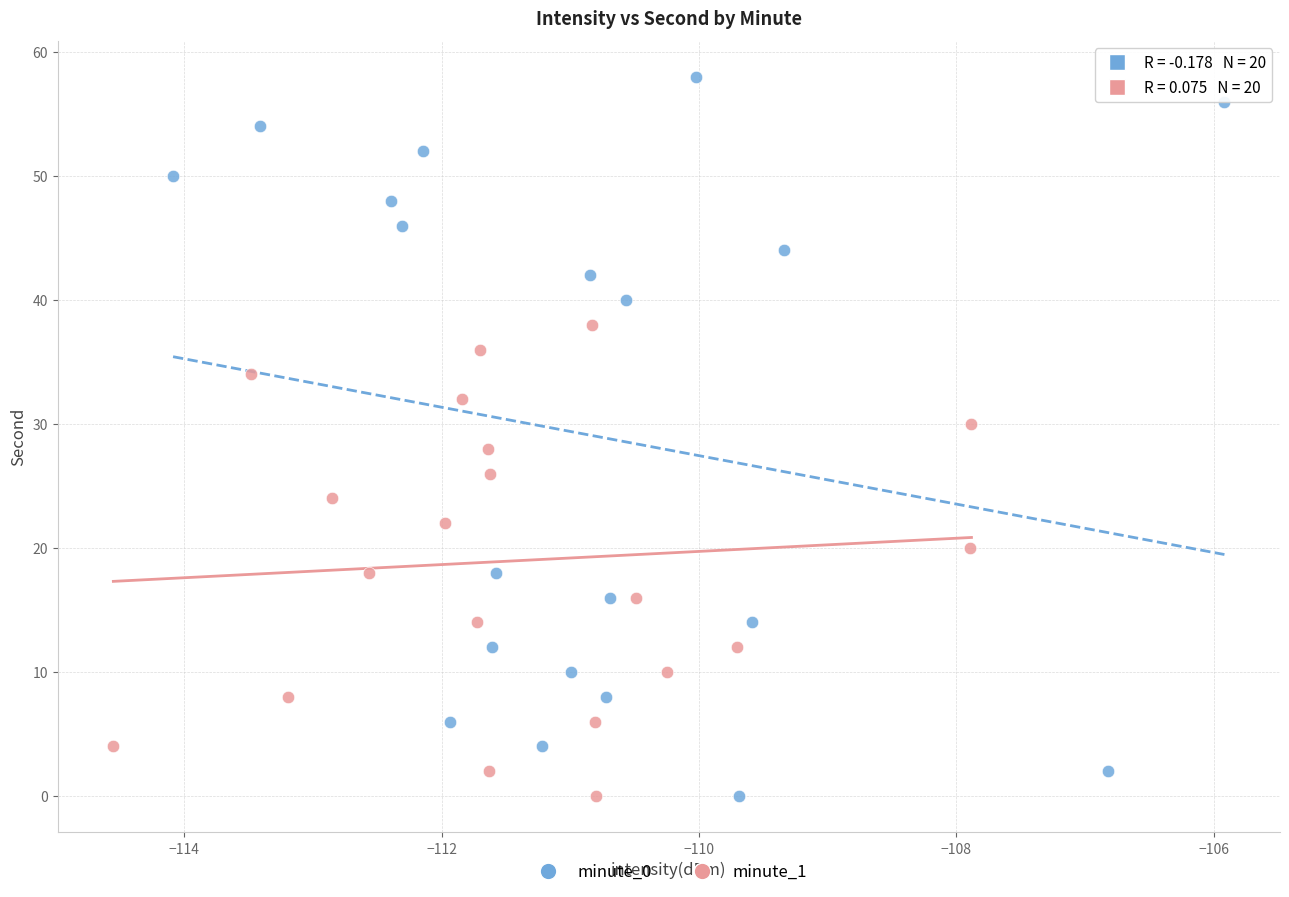

Which series reaches the maximum Y coordinate?

minute_0